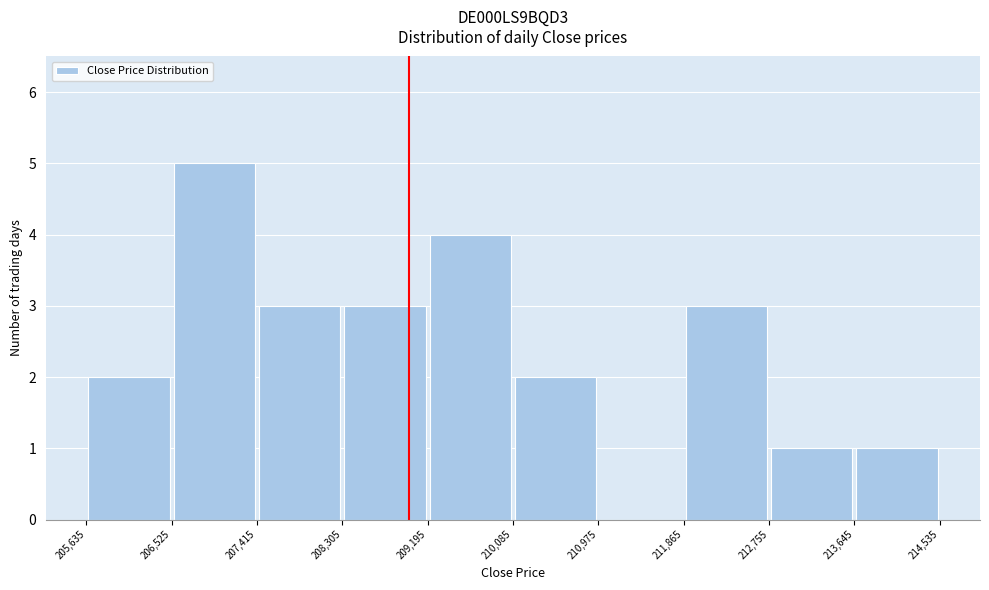

What is the height of the bar covering 205,635 to 206,525 on the x-axis? The values are not printed on the chart, so give them approximately, as read against the axis.

2